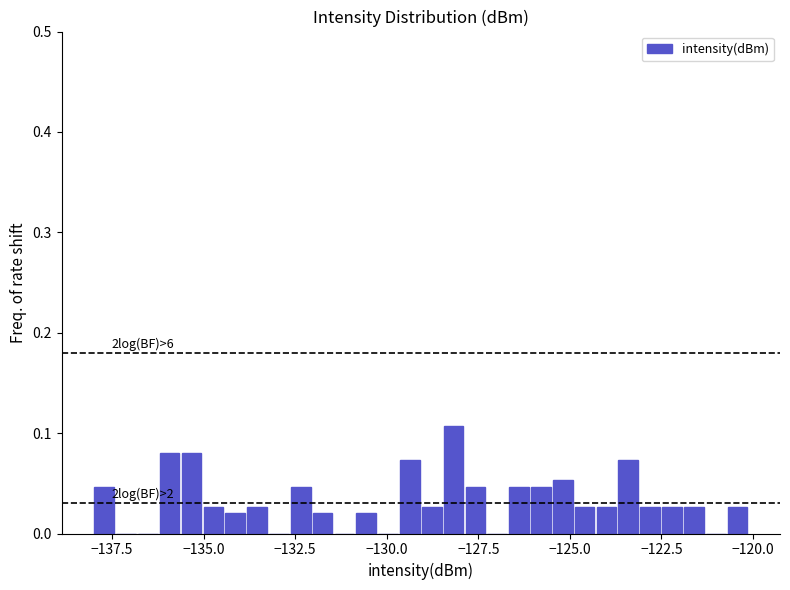

Read against the x-axis, roughly where is the centre of the tallest bar?

-128.0